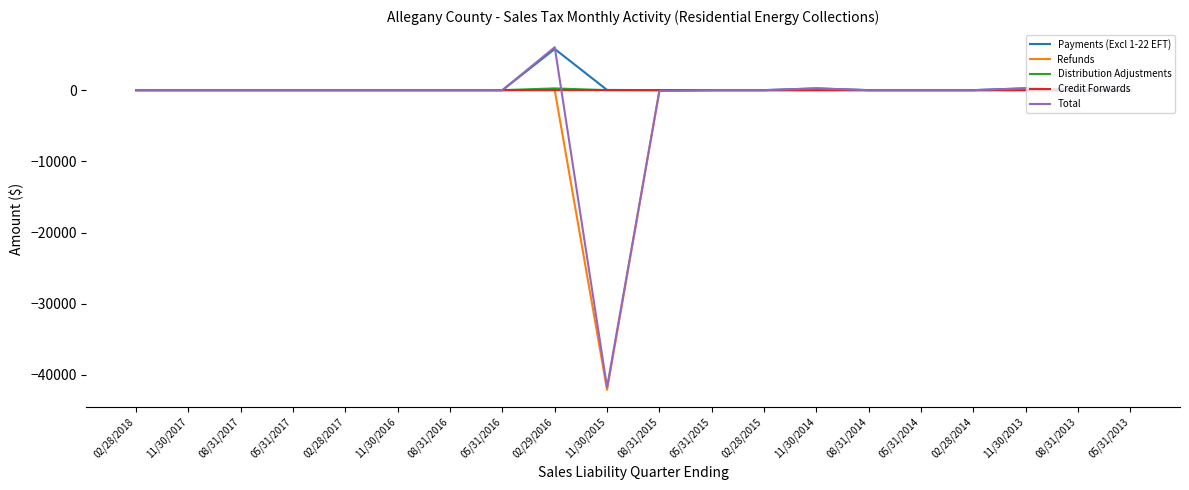

At which category is the sum across all series the highest?

02/29/2016